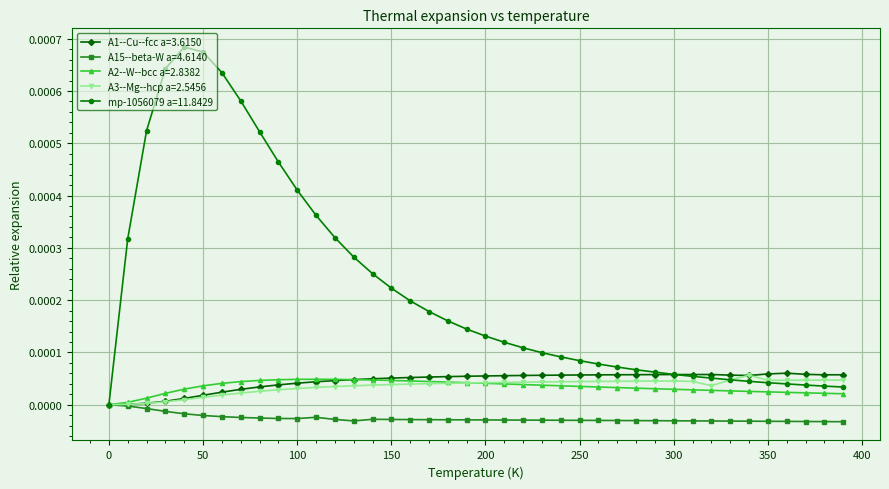

True or false: mp-1056079 a=11.8429 has more than 0 interior local peaks.

True